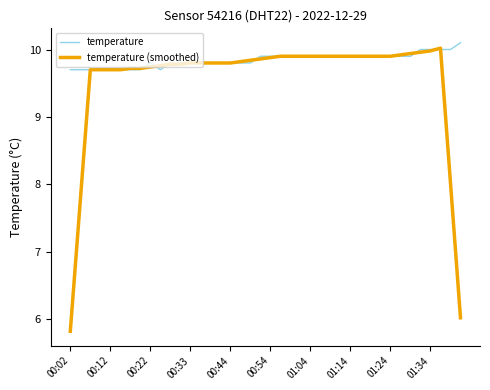

Which series has the largest total across all categories?

temperature